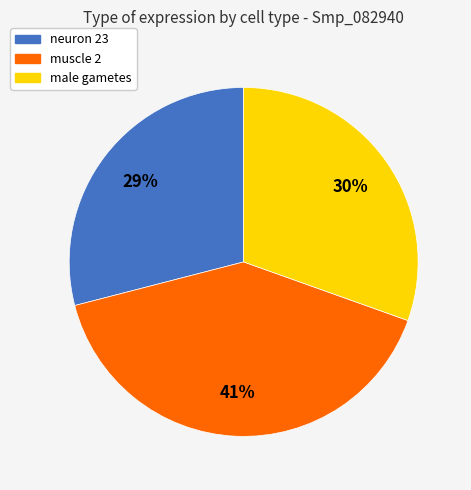

To the nearest percent, what portion does male gametes represent?

30%